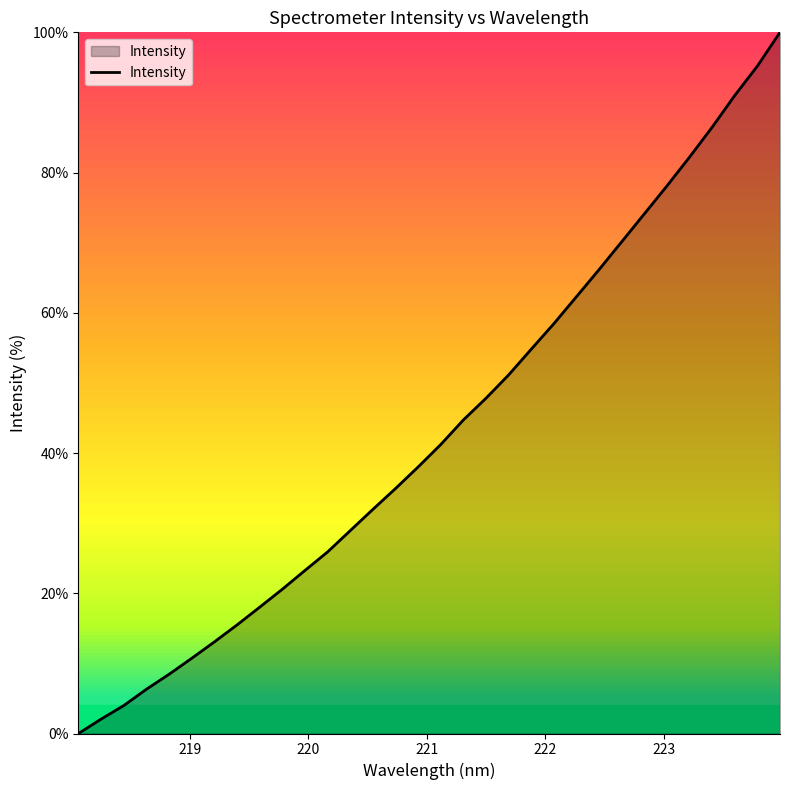

How many positive values are there?

31